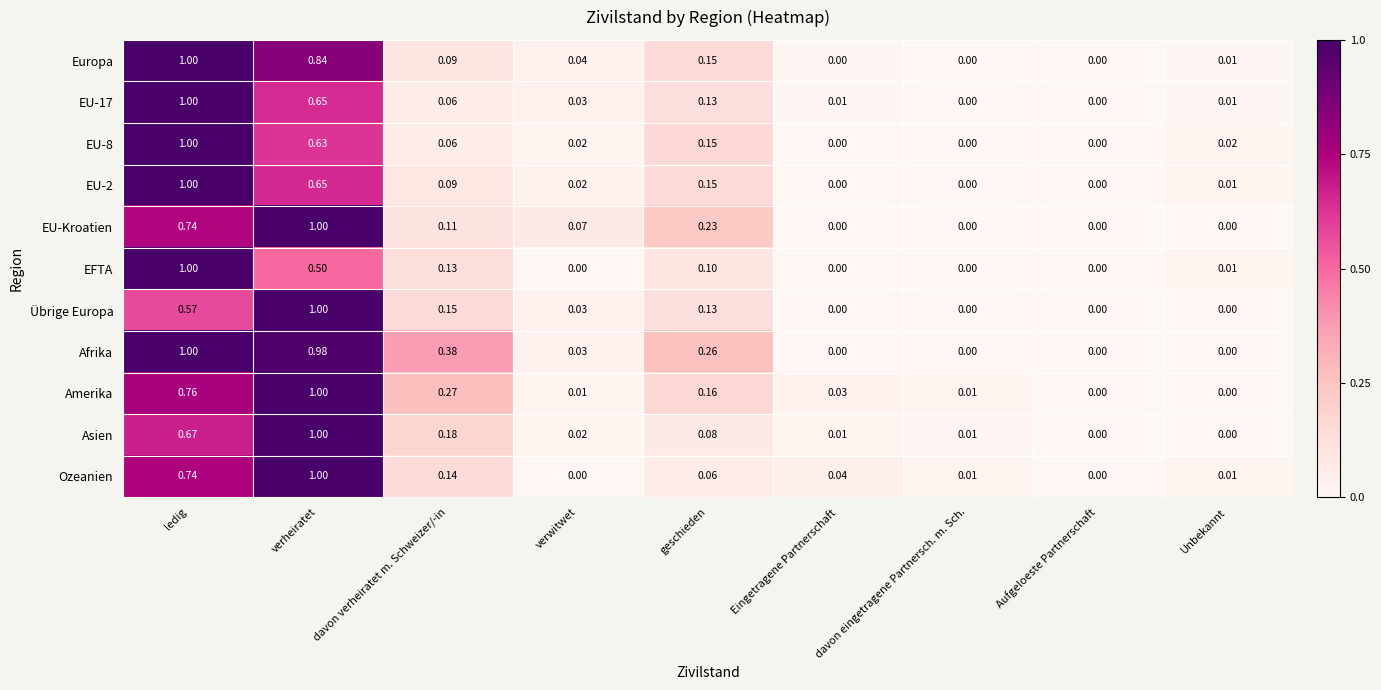

How many data points in EU-2 are above 0?

6